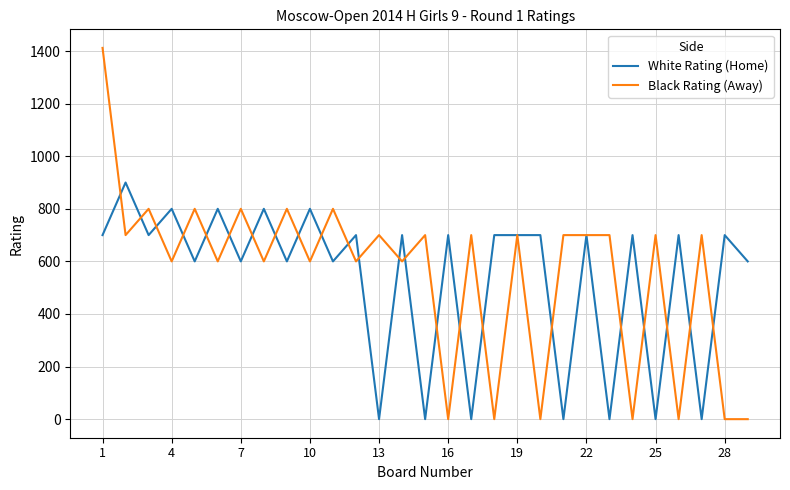

What is the maximum value shown in the chart?

1412